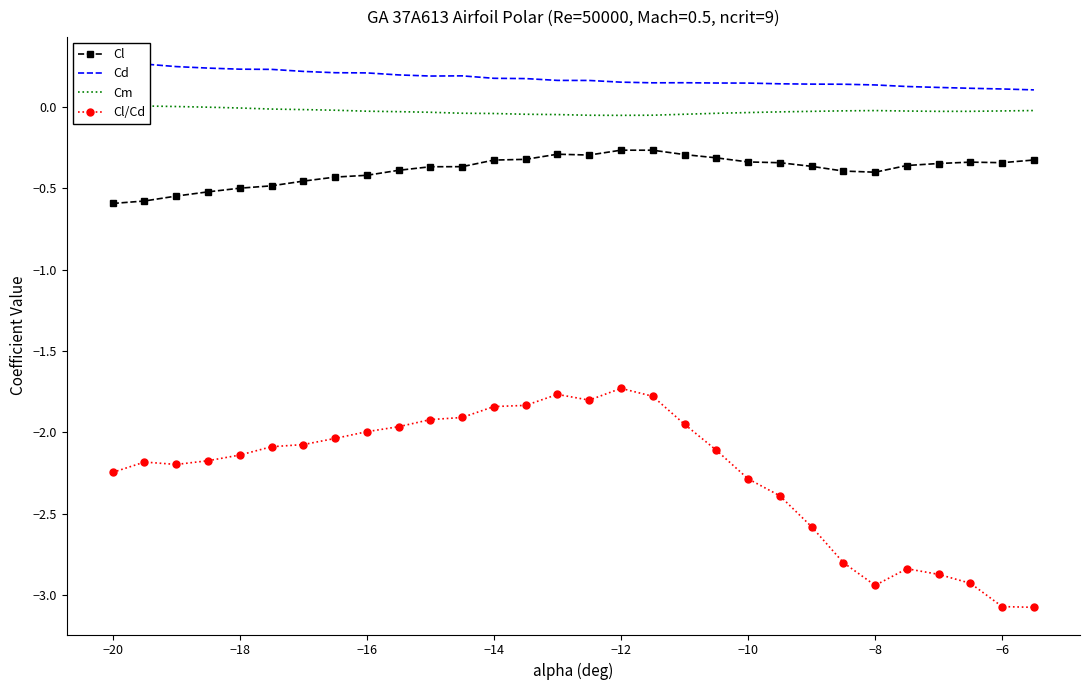

How many interior local valleys does the Cm series have?

2